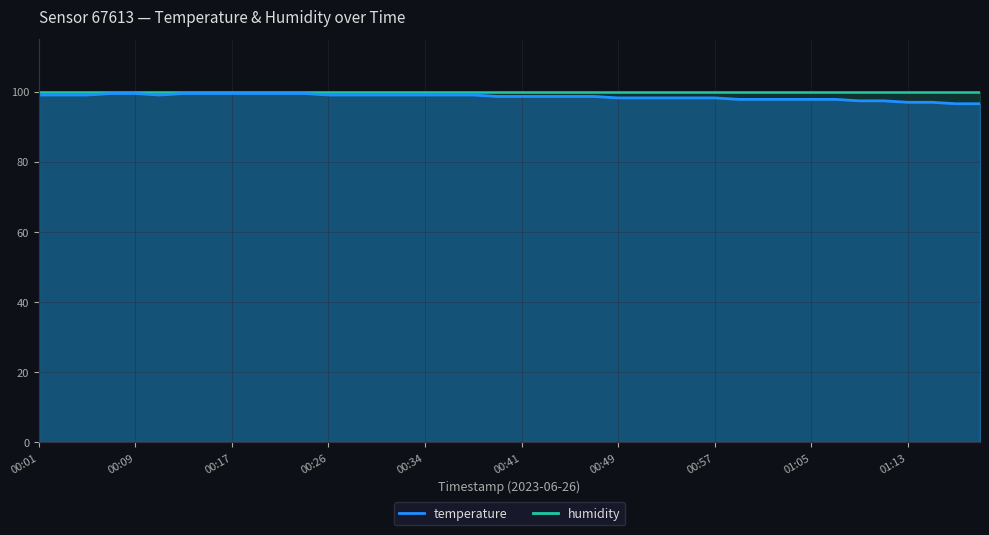

What is the greatest value displayed?

99.5